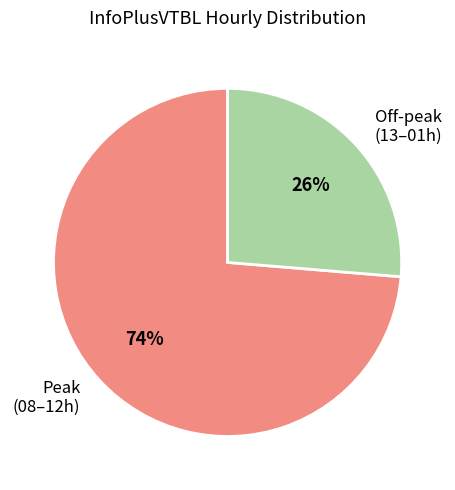

How many slices are in this pie chart?

2